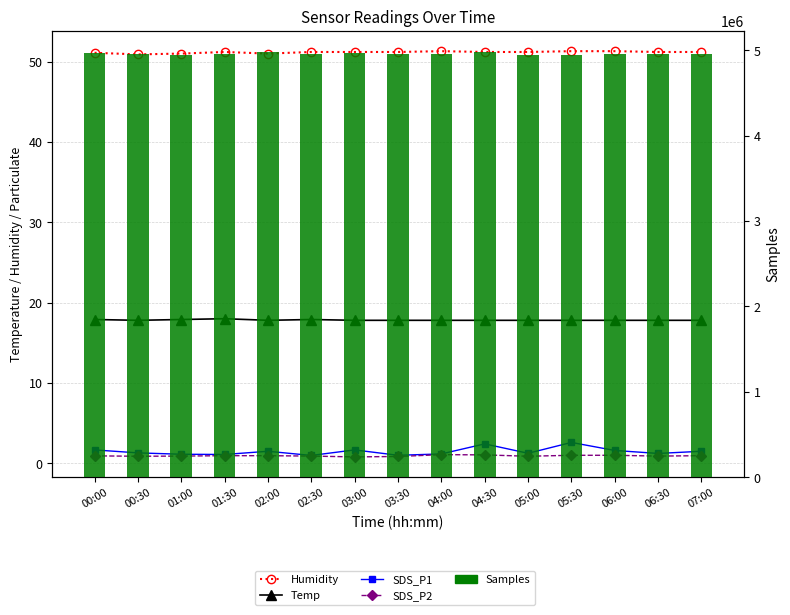

What is the sum of all Samples values?

74408964.0